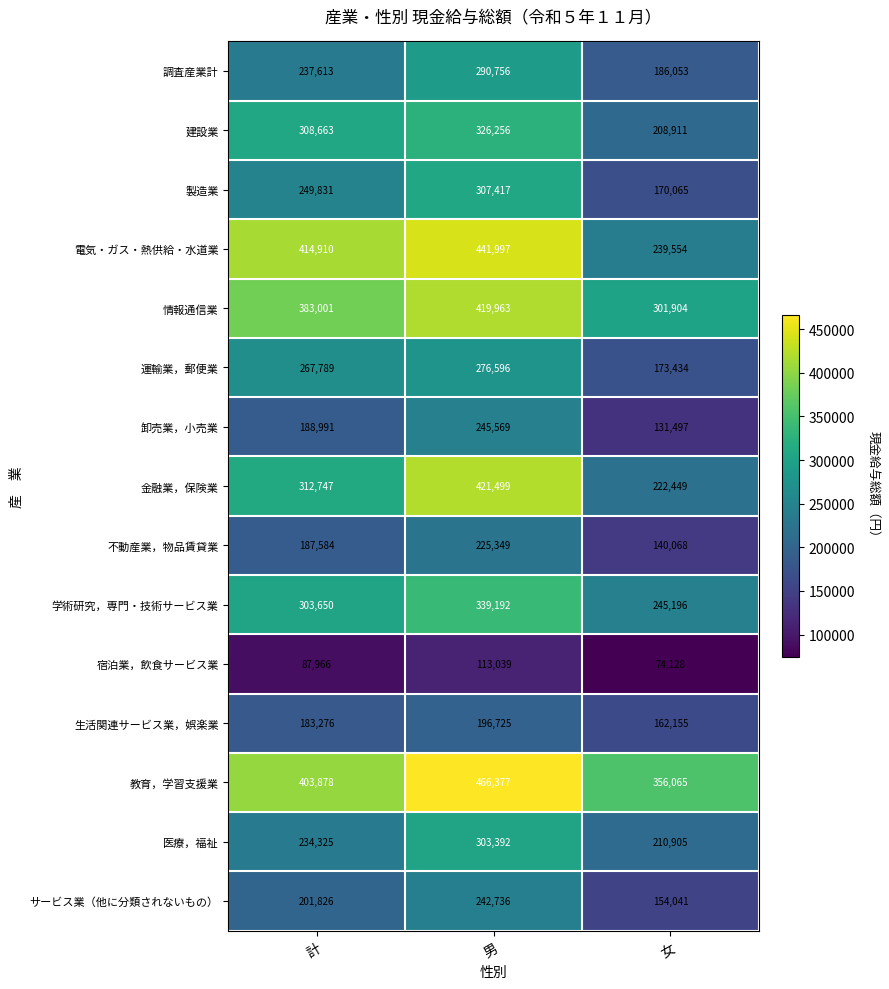

List the labels in order of 生活関連サービス業，娯楽業 value, largest first.

男, 計, 女